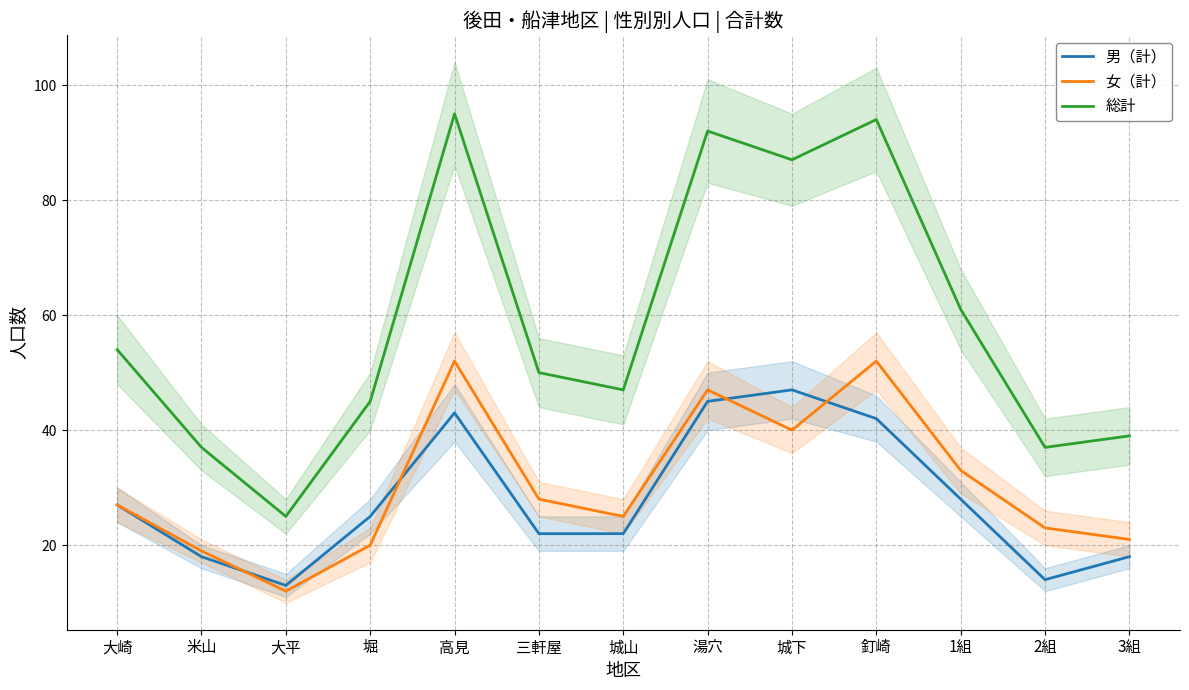

True or false: 男（計） has a value of 42 at 釘崎.

True